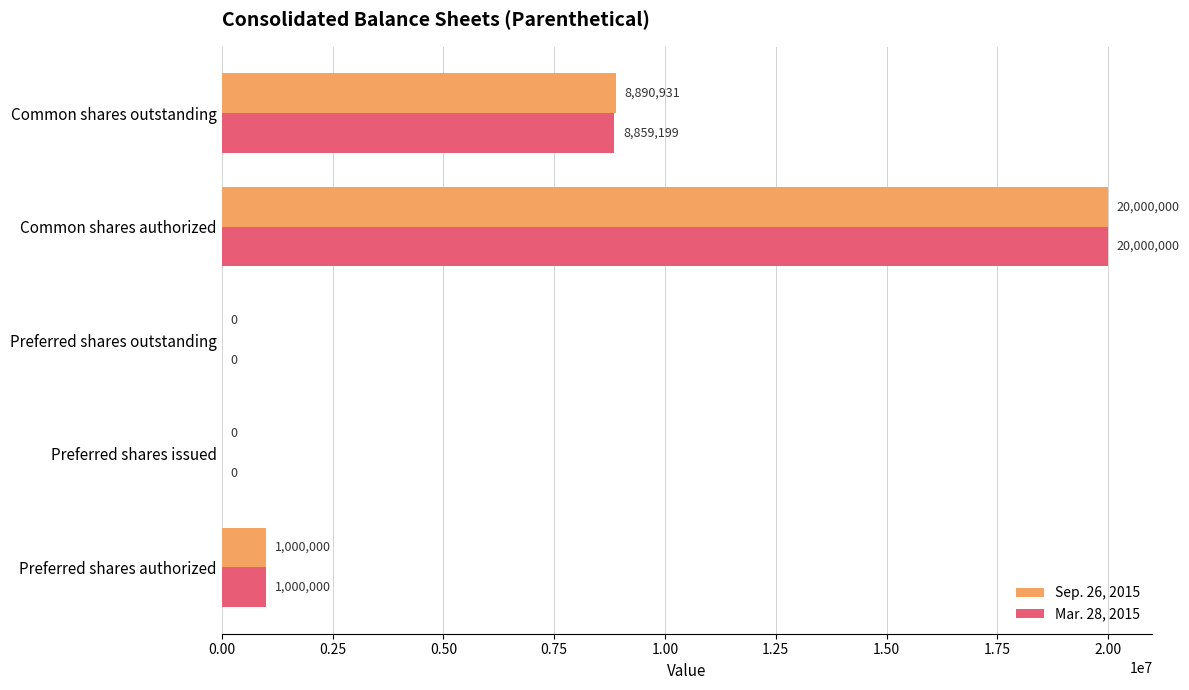

True or false: Mar. 28, 2015 has a value of 1000000 at Preferred shares authorized.

True